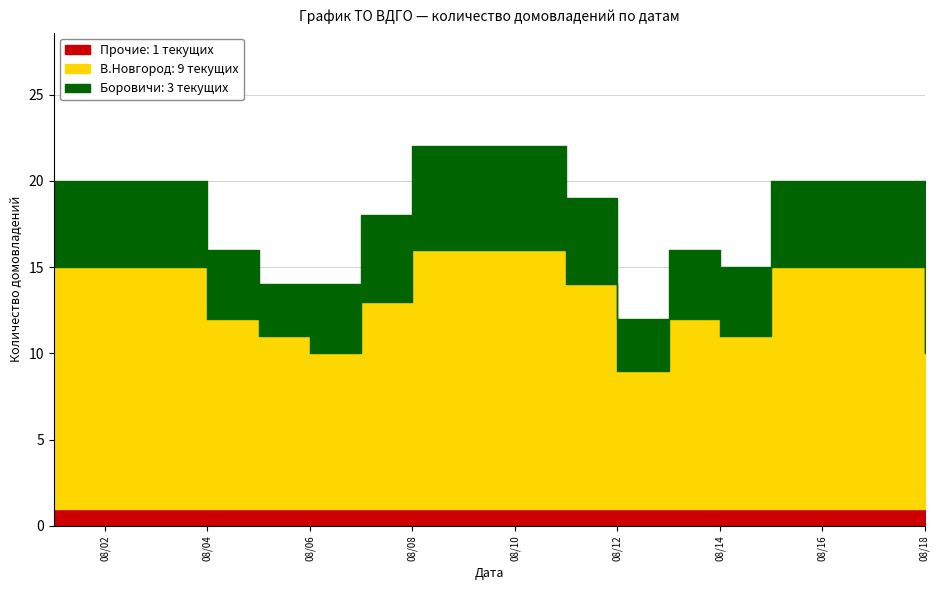

What is the value of the август point at the 8th from the left?

8